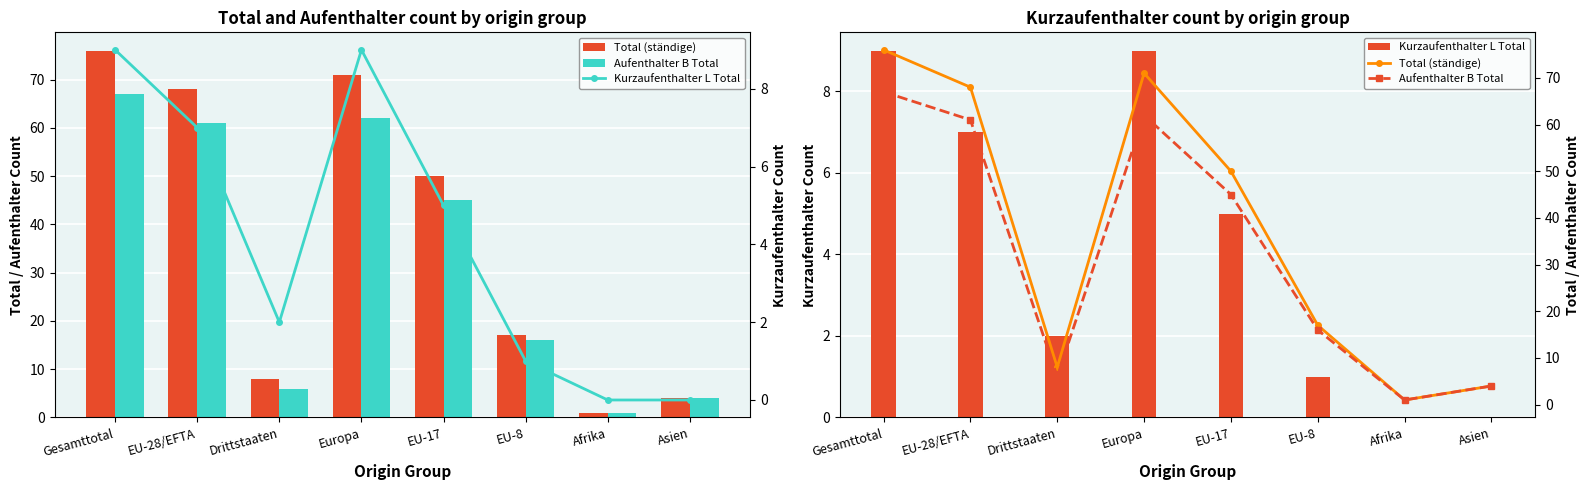

What is the difference between the highest and lowest values at EU-28/EFTA?

61